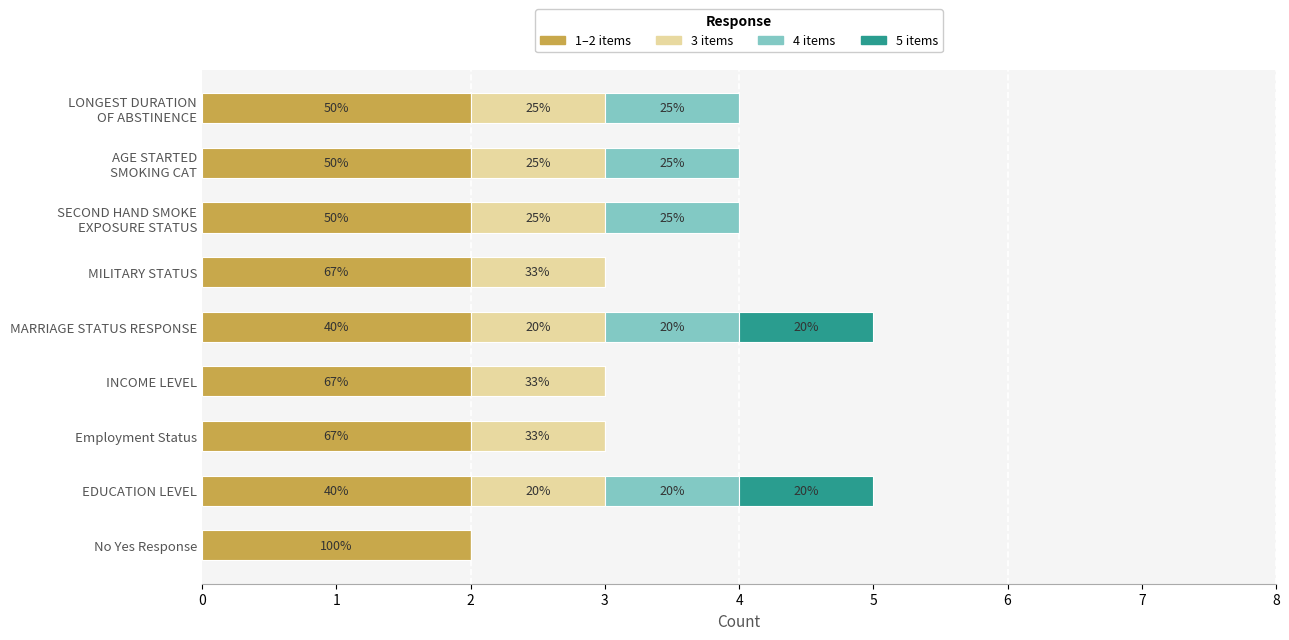

What are all the series names shown in the legend?

1–2 items, 3 items, 4 items, 5 items